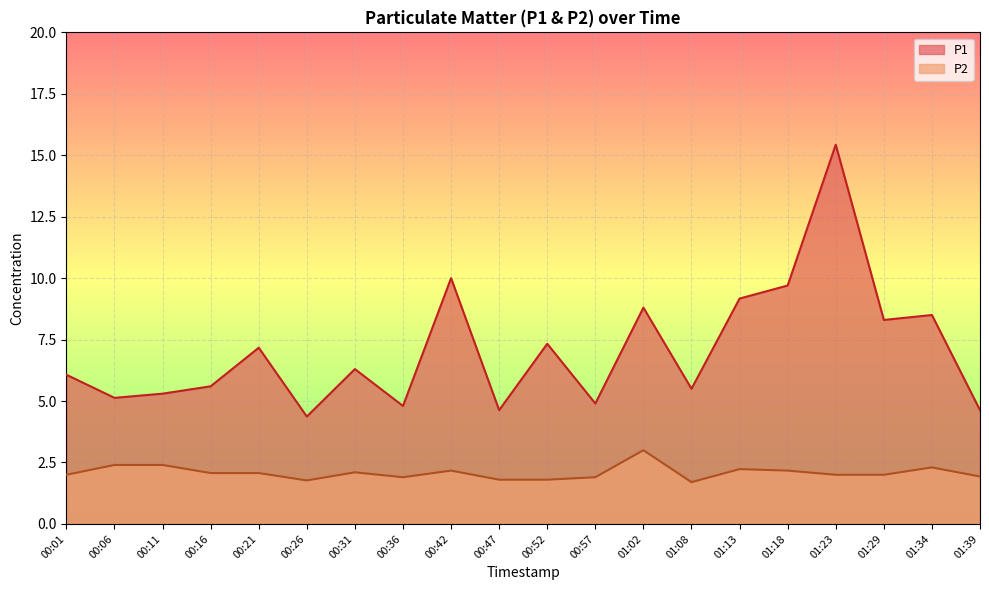

What is the maximum value shown in the chart?

15.4